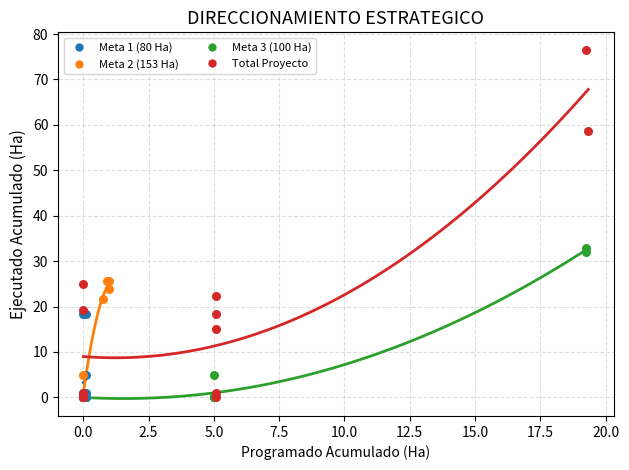

Which series has the widest spread of Y values?

Total Proyecto